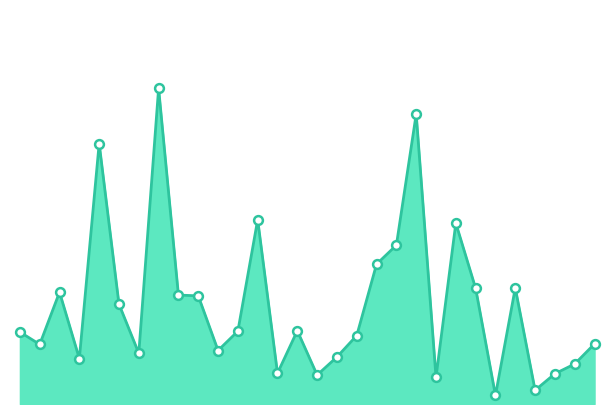

How many lines are shown in the chart?

1